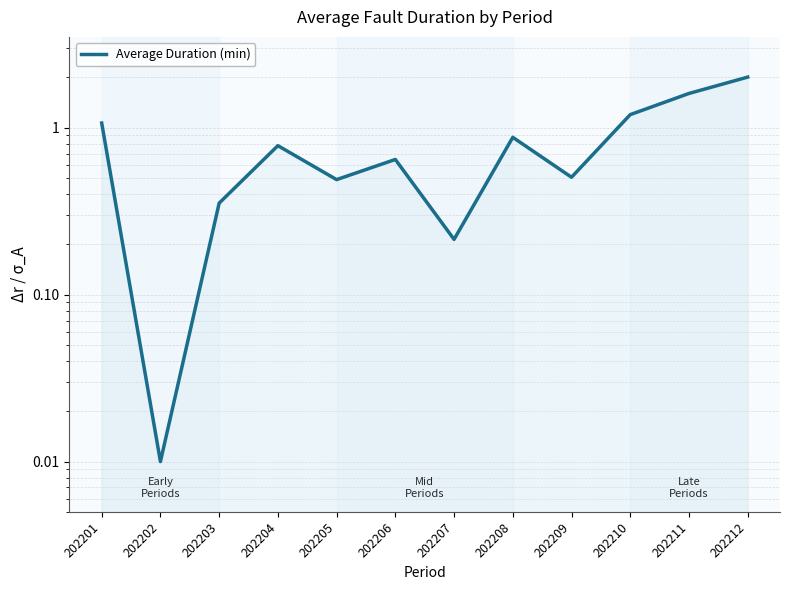

Which category has the highest value across all series?

202212